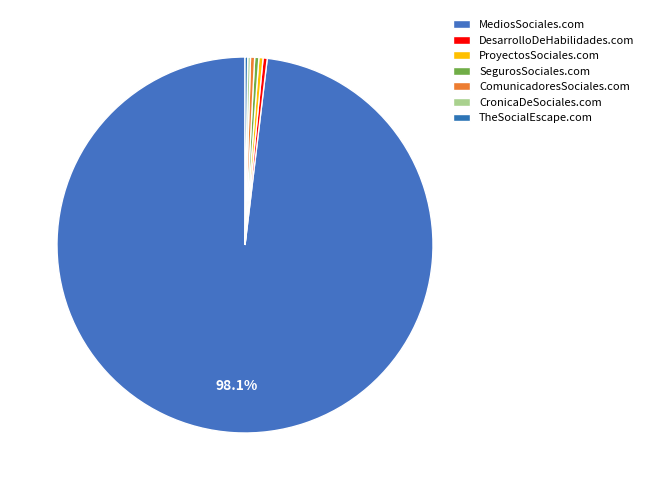

To the nearest percent, what is the average slice percentage?

14%